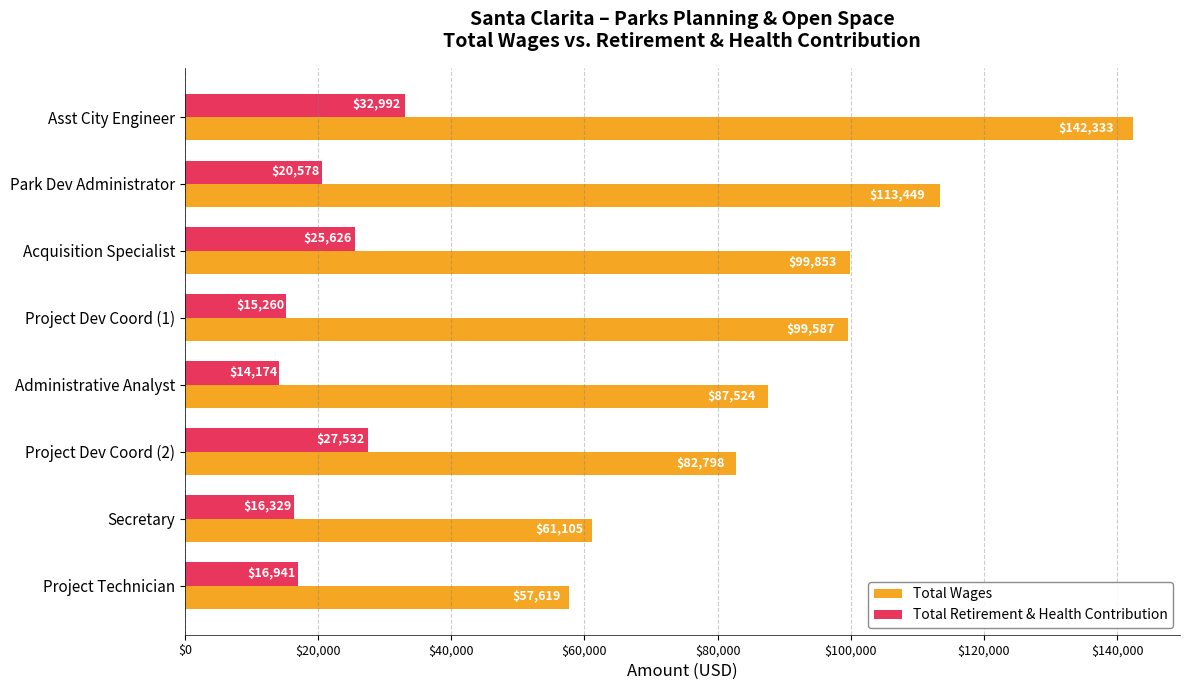

True or false: Total Wages has a value of 48645 at Project Dev Coord (2).

False